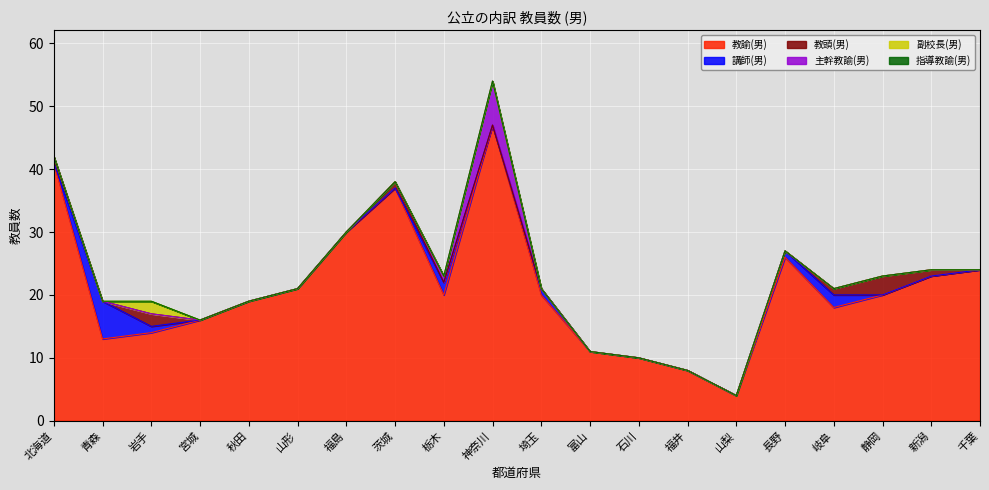

What is the difference between the highest and lowest values at 秋田?

19